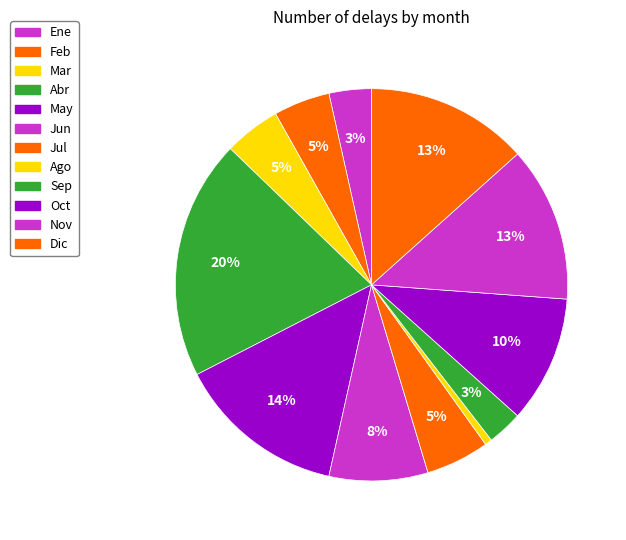

How many slices are in this pie chart?

12